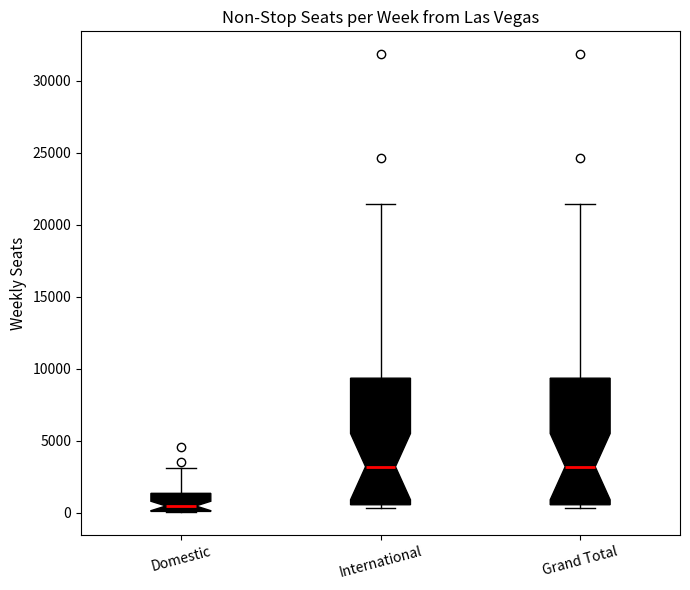

Where is the upper edge of the box for Grand Total on the y-axis? The values are not printed on the chart, so give them approximately, as read against the axis.

9500